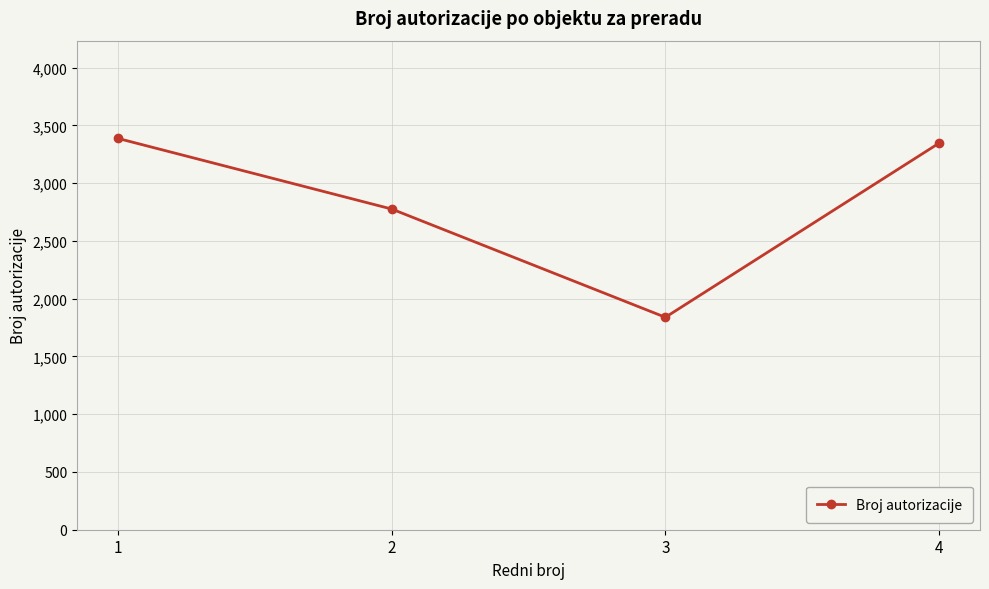

True or false: the data shows 5546 at 4.

False